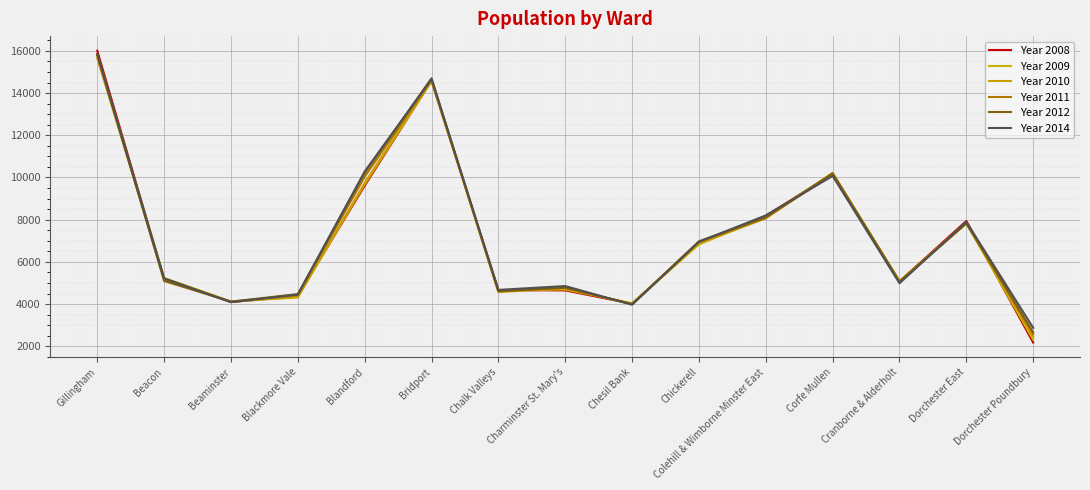

How many lines are shown in the chart?

6